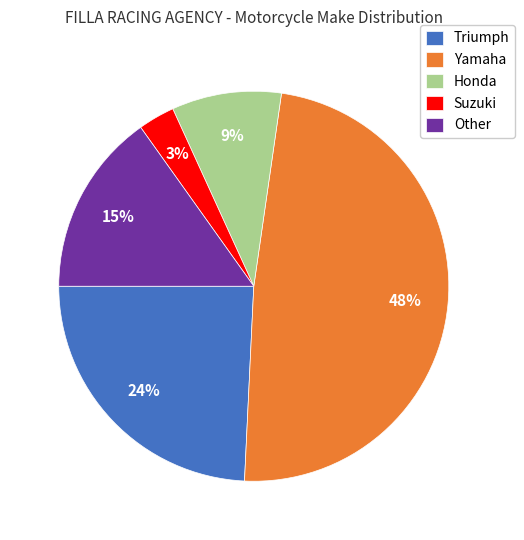

Count the number of slices in the pie.

5